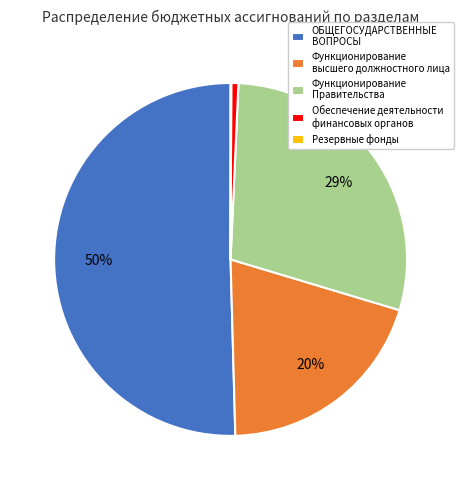

Which slice is the largest?

ОБЩЕГОСУДАРСТВЕННЫЕ ВОПРОСЫ